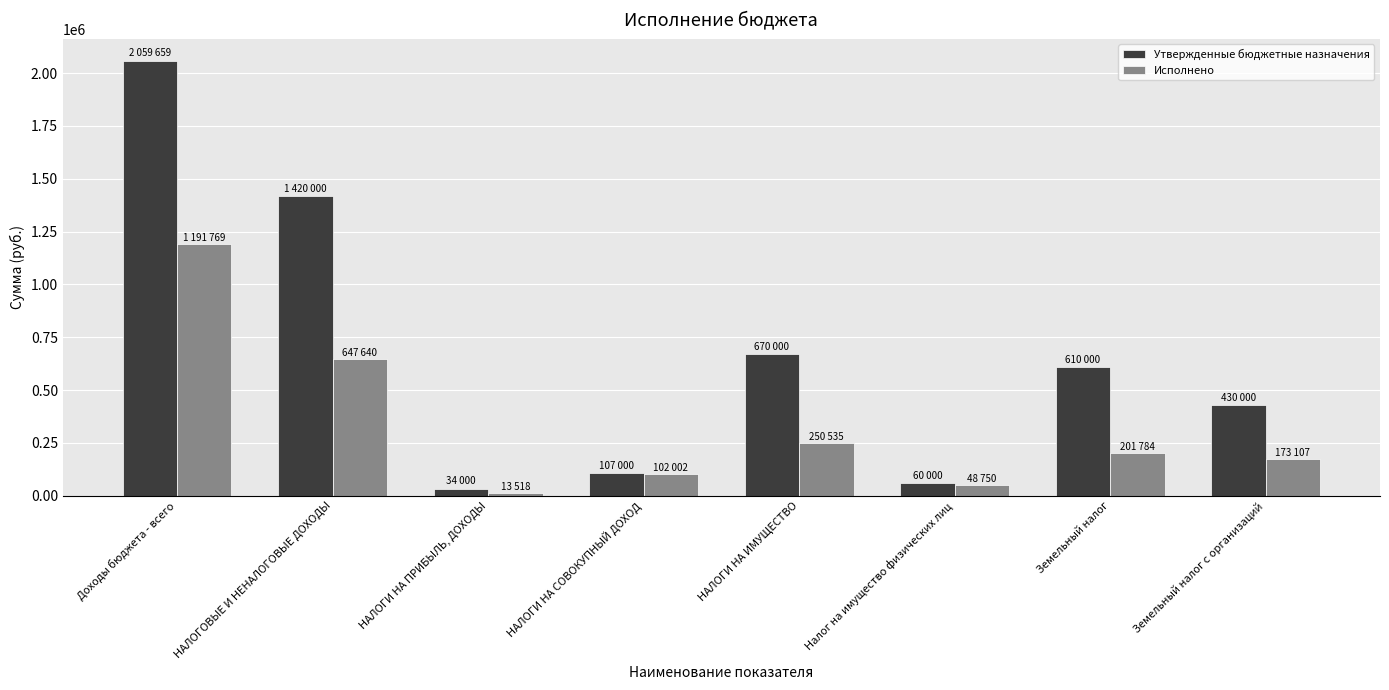

How many series are shown in this chart?

2